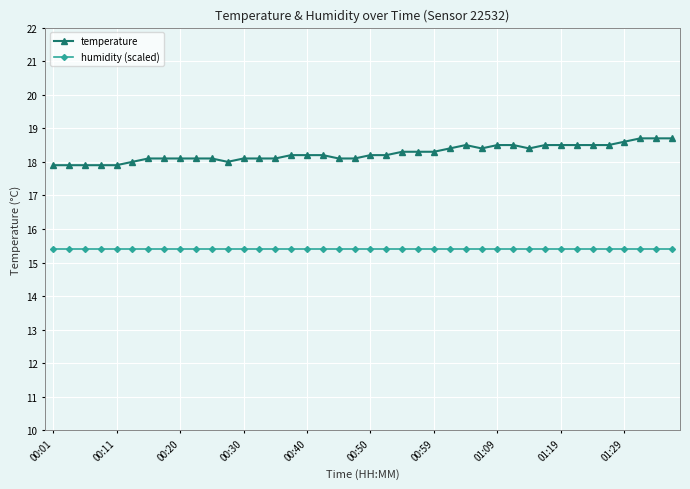

Which series has the largest range (max minus min)?

temperature